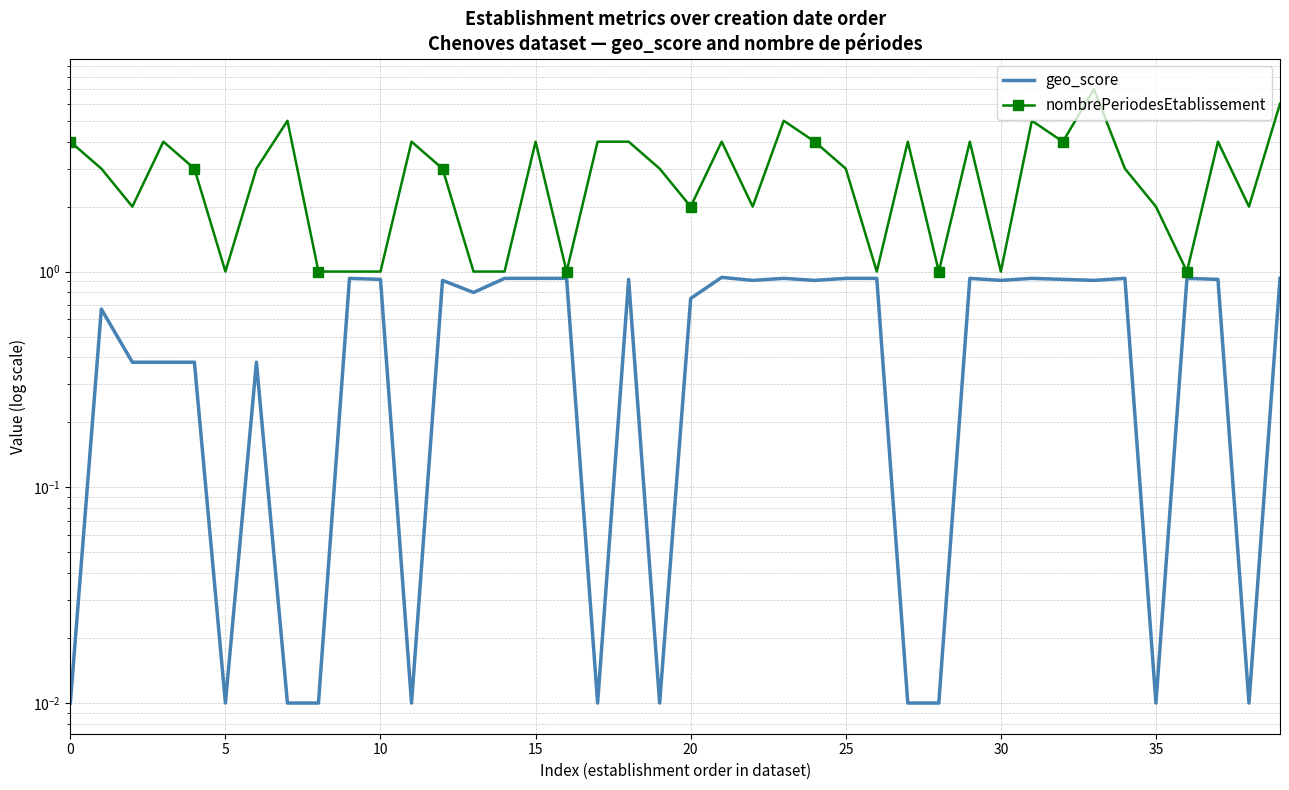

What is the maximum value shown in the chart?

7.0